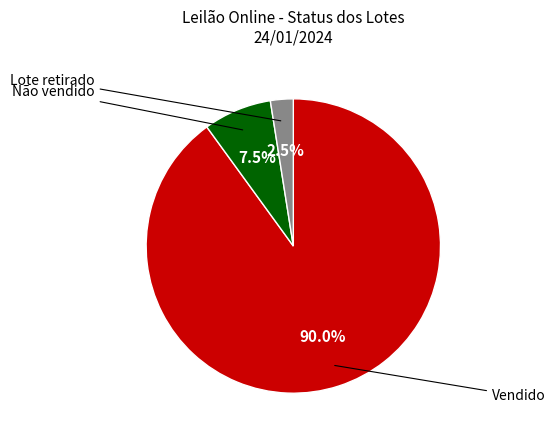

Does any single category account for the majority?

Yes